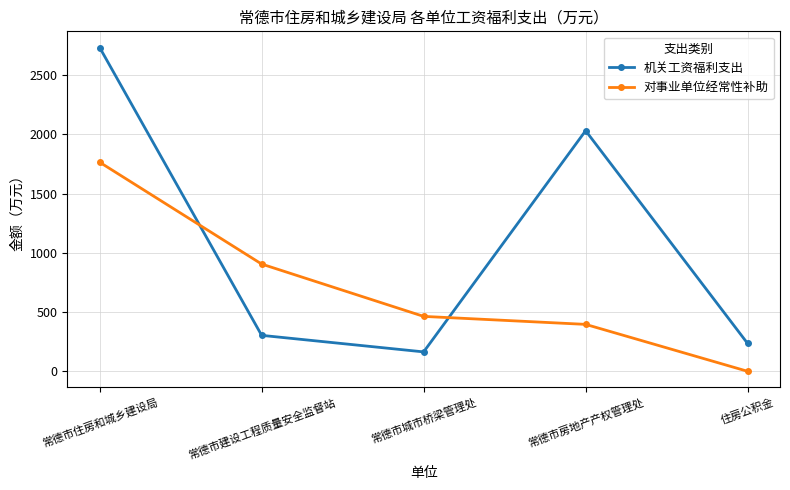

Is it true that 机关工资福利支出 equals 1190.7 at 常德市房地产产权管理处?

False